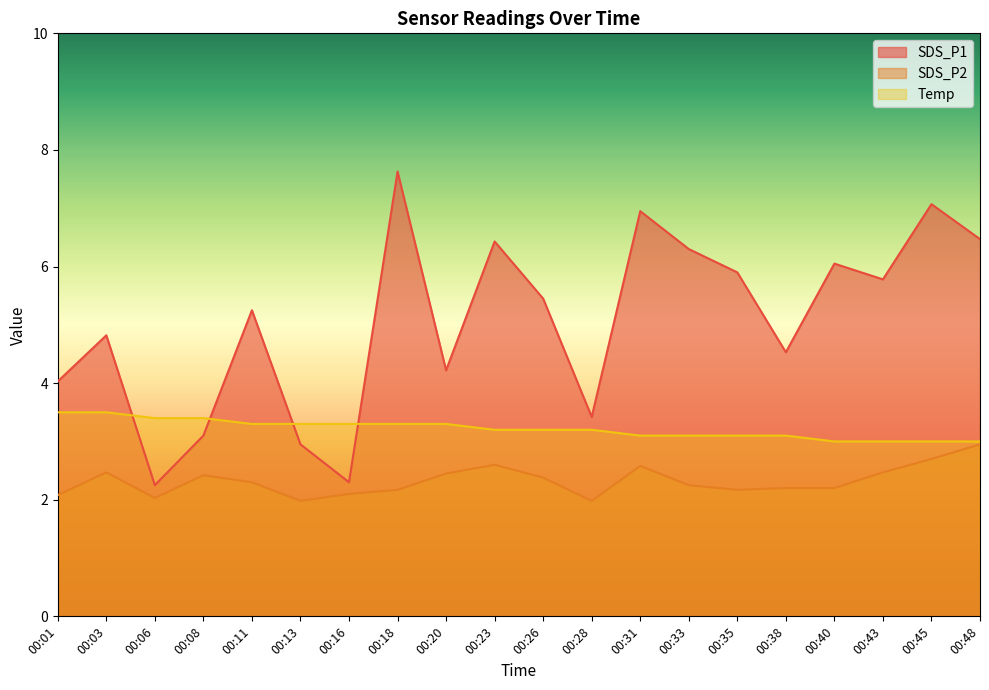

Reading left to right, list all the values displayed in this chart.

SDS_P1: 00:01=4.0	00:03=4.8	00:06=2.2	00:08=3.1	00:11=5.2	00:13=3.0	00:16=2.3	00:18=7.6	00:20=4.2	00:23=6.4	00:26=5.5	00:28=3.4	00:31=7.0	00:33=6.3	00:35=5.9	00:38=4.5	00:40=6.0	00:43=5.8	00:45=7.1	00:48=6.5
SDS_P2: 00:01=2.1	00:03=2.5	00:06=2.0	00:08=2.4	00:11=2.3	00:13=2.0	00:16=2.1	00:18=2.2	00:20=2.5	00:23=2.6	00:26=2.4	00:28=2.0	00:31=2.6	00:33=2.2	00:35=2.2	00:38=2.2	00:40=2.2	00:43=2.5	00:45=2.7	00:48=3.0
Temp: 00:01=3.5	00:03=3.5	00:06=3.4	00:08=3.4	00:11=3.3	00:13=3.3	00:16=3.3	00:18=3.3	00:20=3.3	00:23=3.2	00:26=3.2	00:28=3.2	00:31=3.1	00:33=3.1	00:35=3.1	00:38=3.1	00:40=3.0	00:43=3.0	00:45=3.0	00:48=3.0